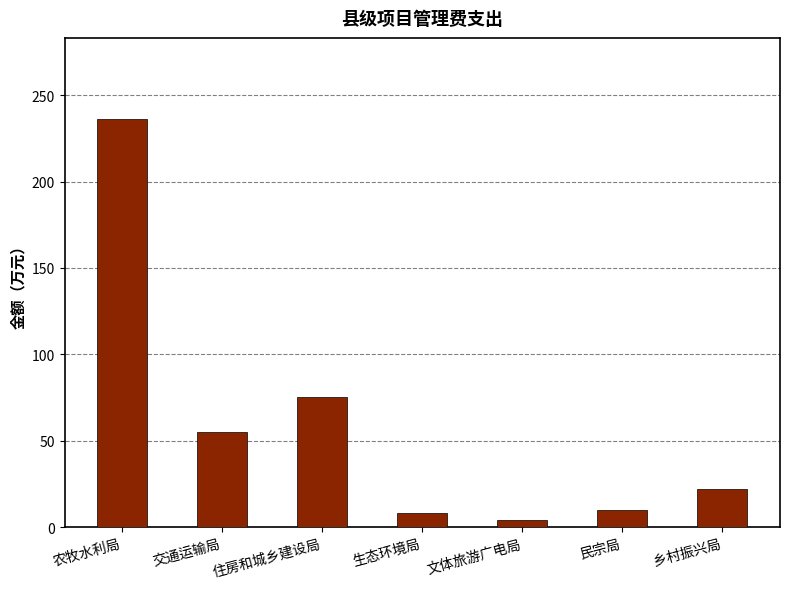

How many data points are less than 22?

3